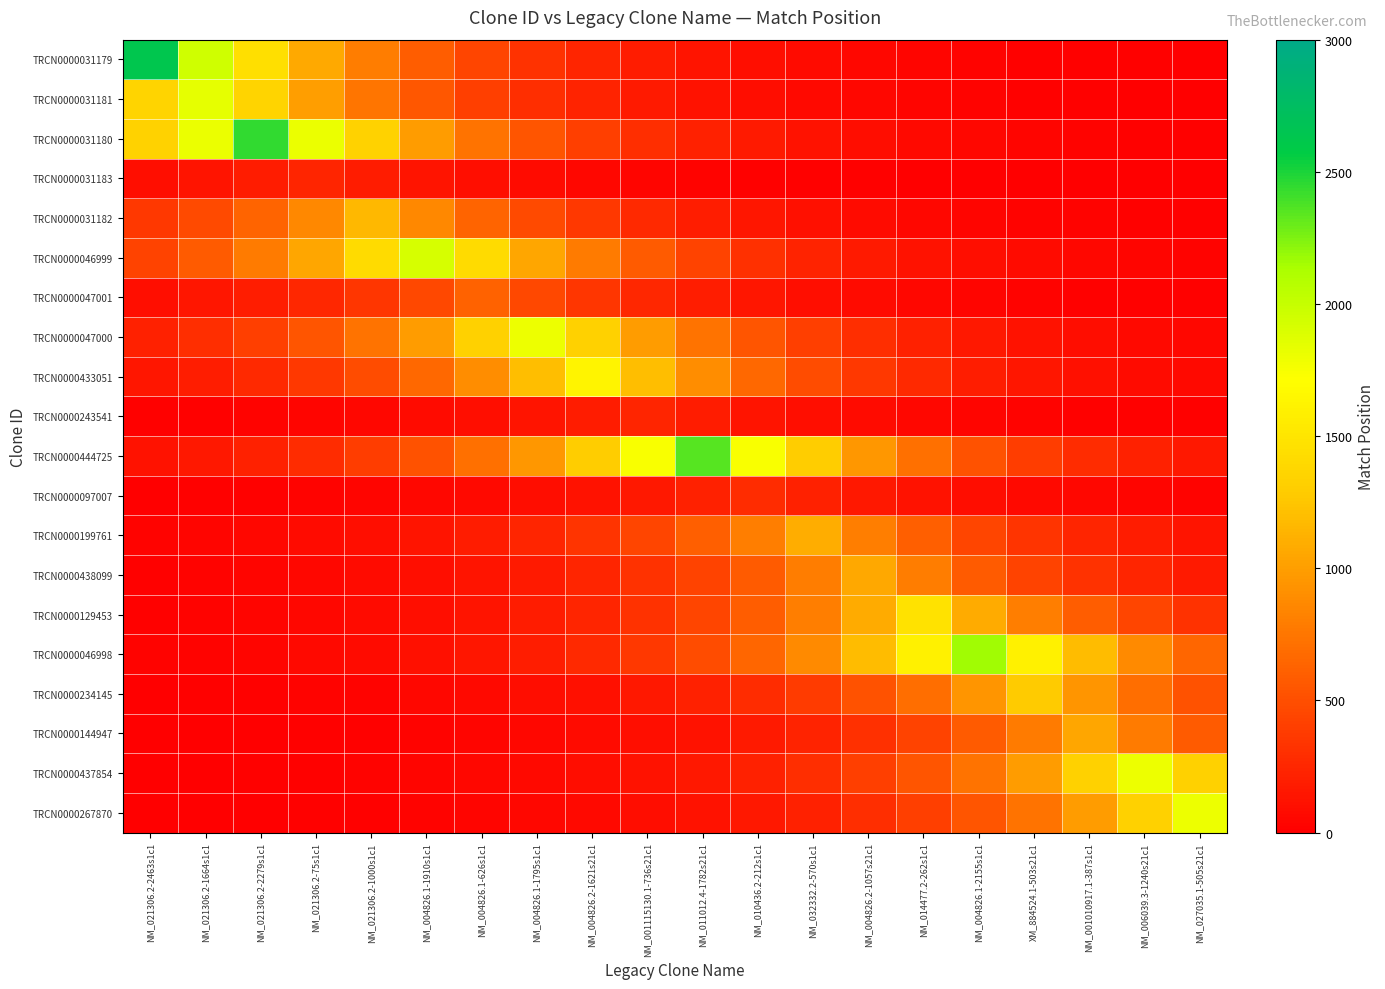

At how many categories does at least one series exceed 2218?

3